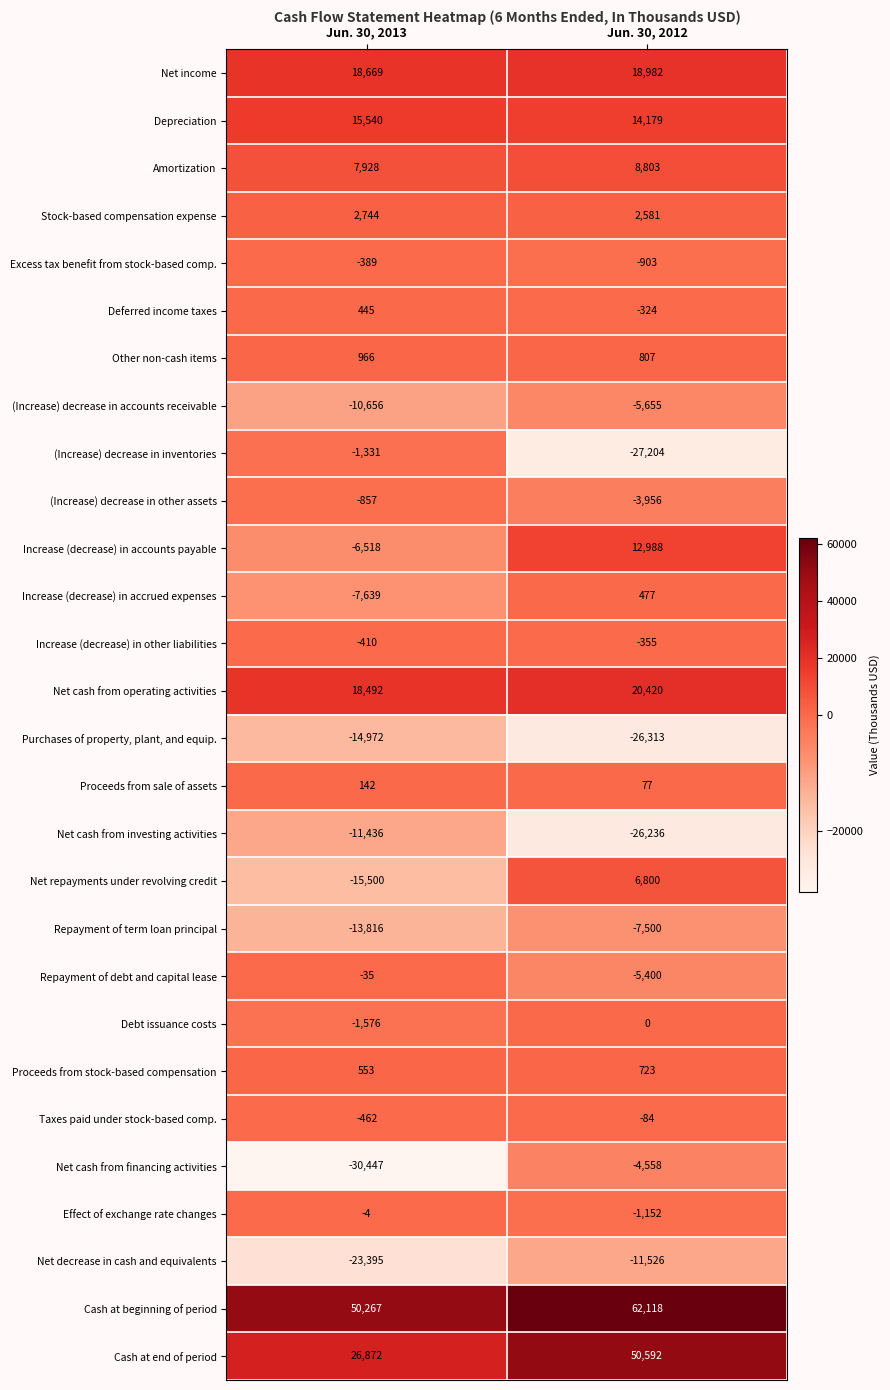

The value of Proceeds from sale of assets at Jun. 30, 2013 is 199. True or false?

False